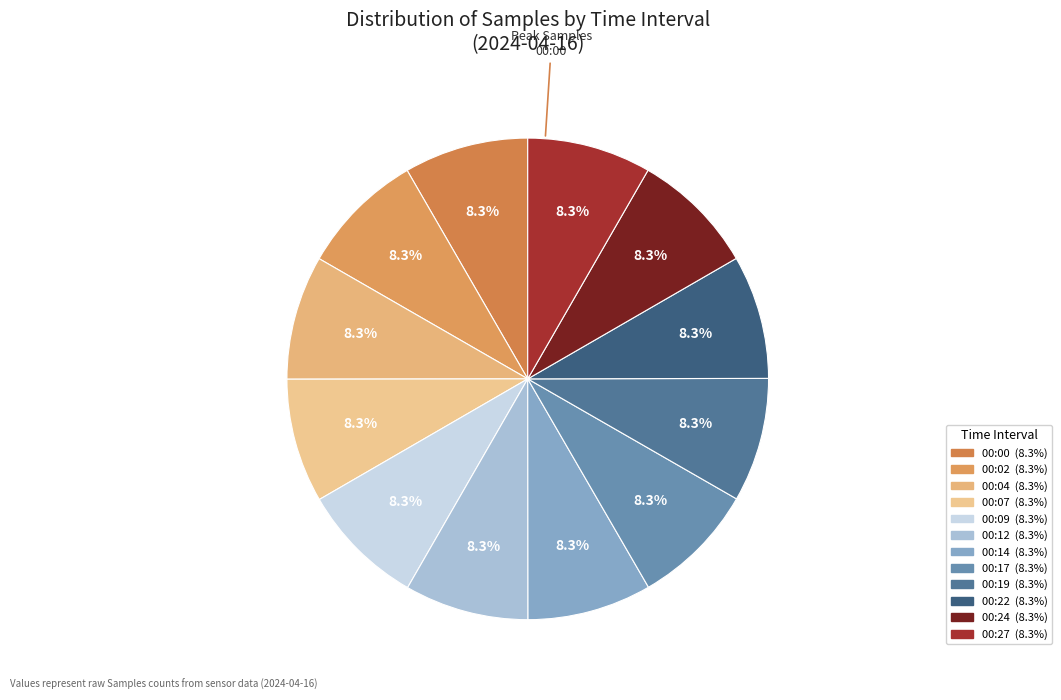

What is the total percentage of 00:24 and 00:22?

16.6%